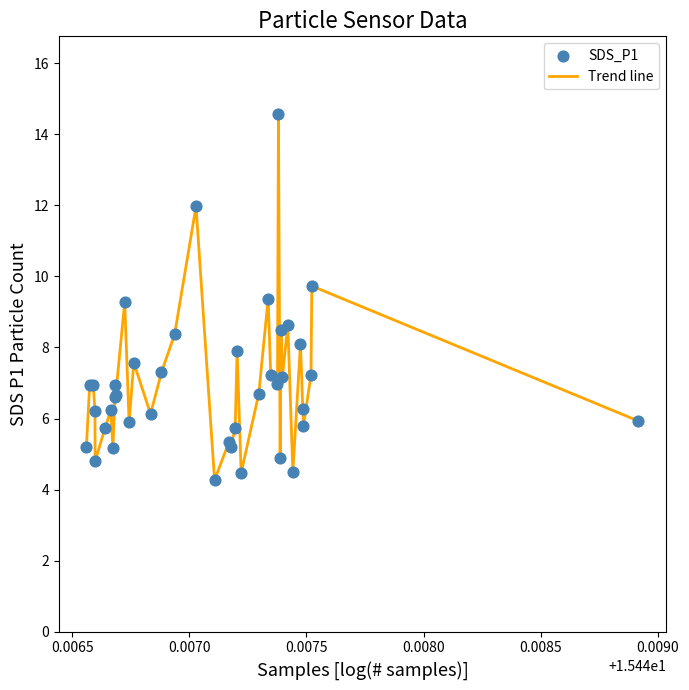

What is the smallest value displayed?

4.3